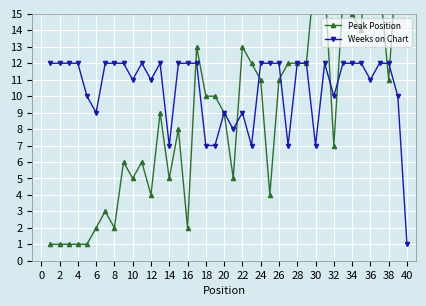

What is the maximum value for Weeks on Chart?

12